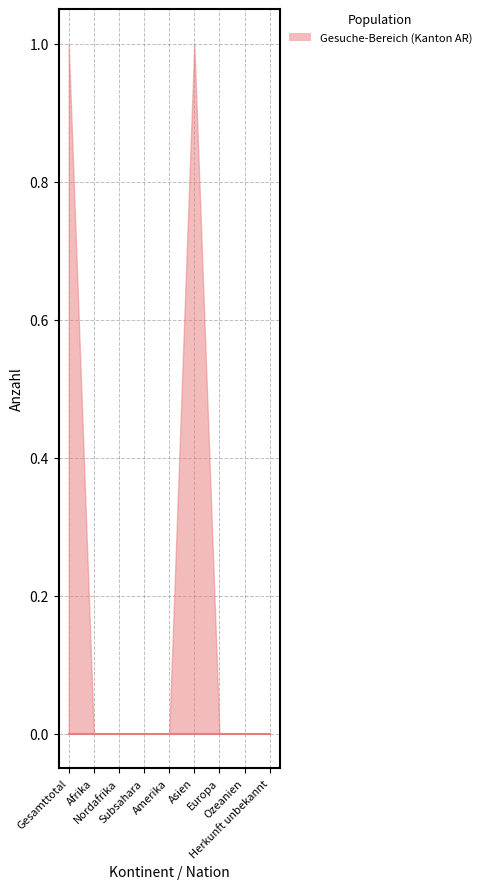

Count the number of categories in the chart.

9